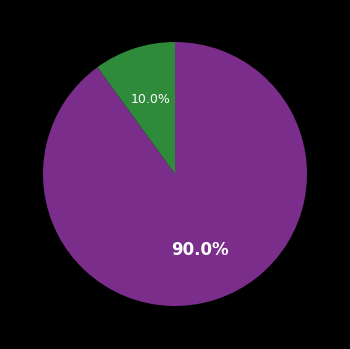

Is there any slice that represents more than half of the pie?

Yes